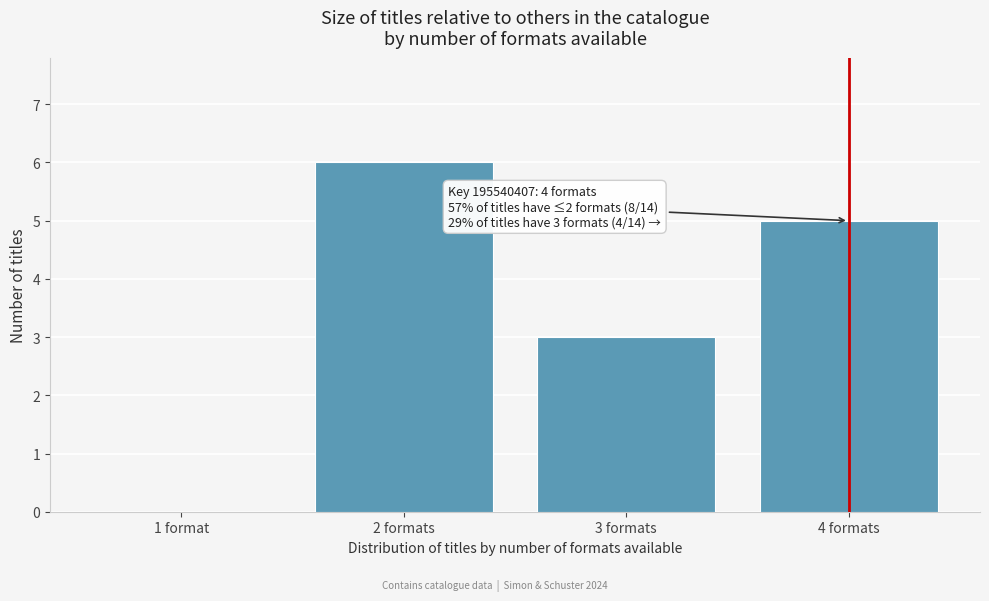

Reading left to right, what are all the values shown in this chart?

1 format=0	2 formats=6	3 formats=3	4 formats=5